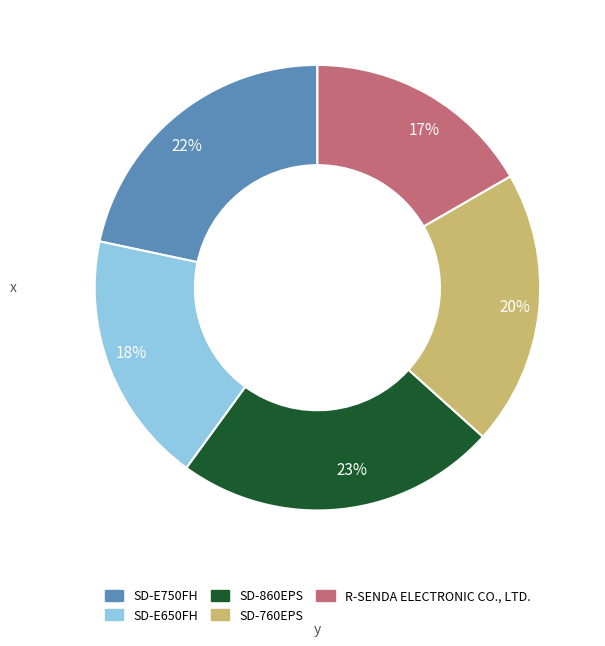

What is the largest slice in the pie chart?

SD-860EPS